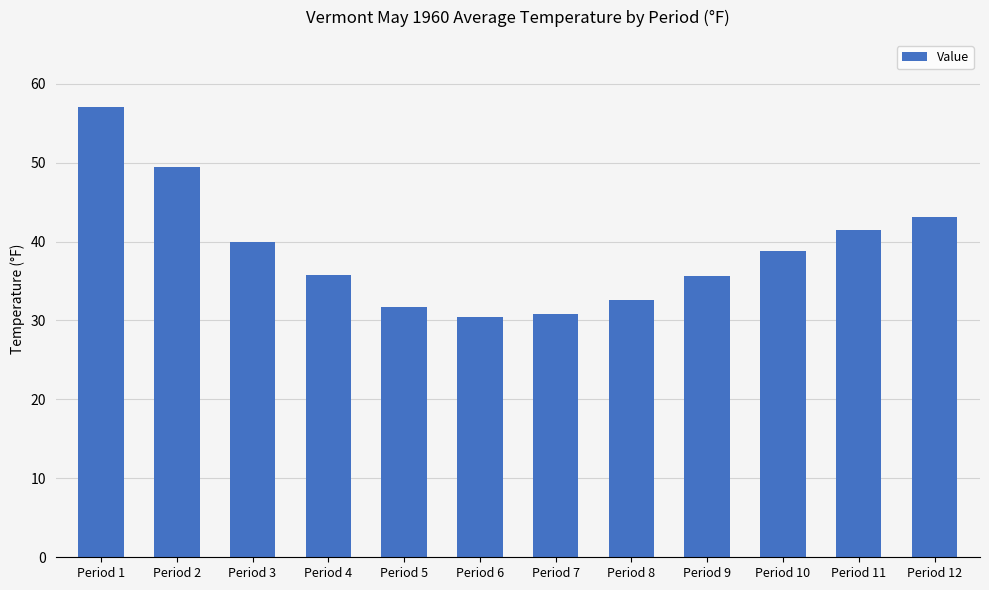

What is the value of the 4th bar from the left?

35.7